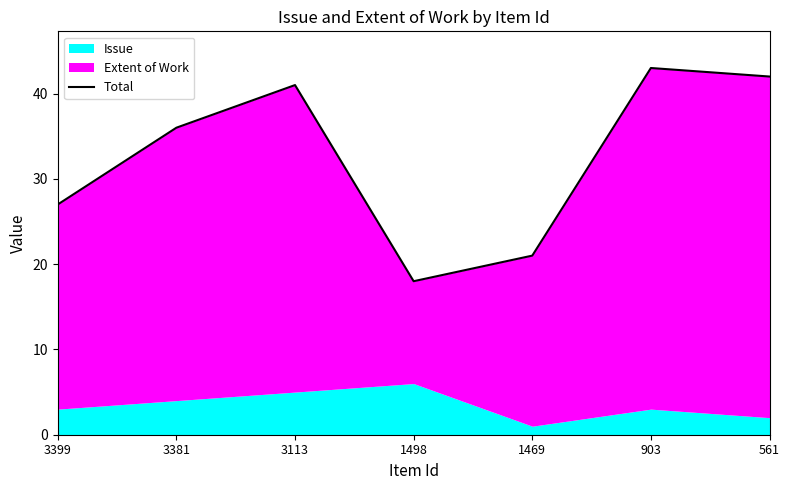

What is the difference between the values at 1498 and 3113?

23